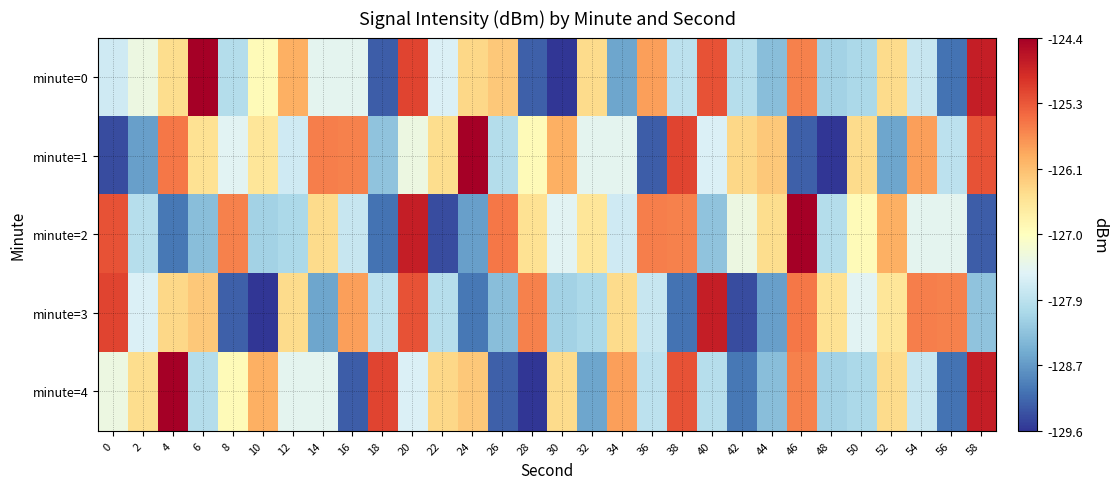

What is the total value across all series at 52?

-634.1